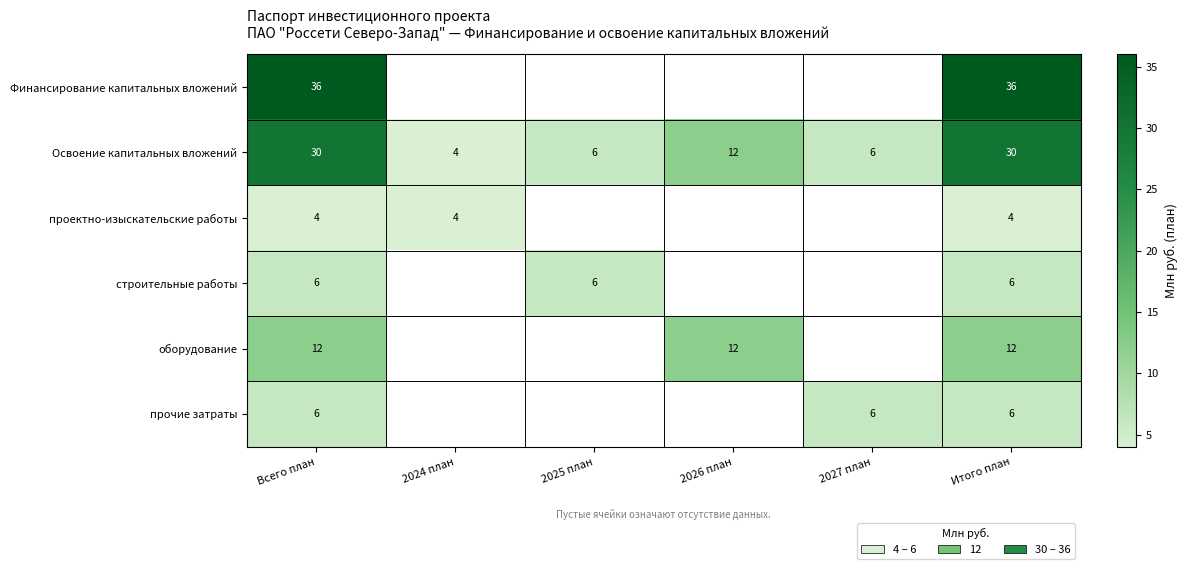

What is the spread (max minus min) of values at Итого план?

32